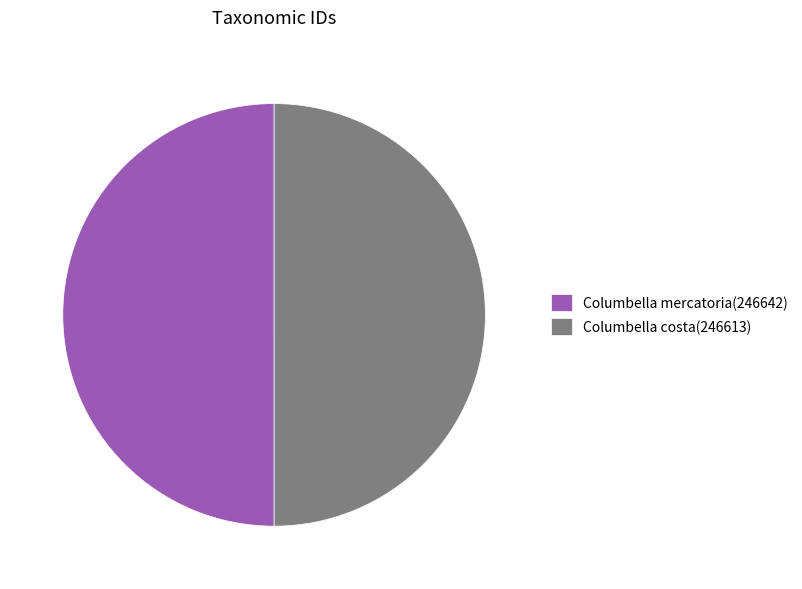

Is it true that Columbella costa(246613) is 60% of the pie?

False